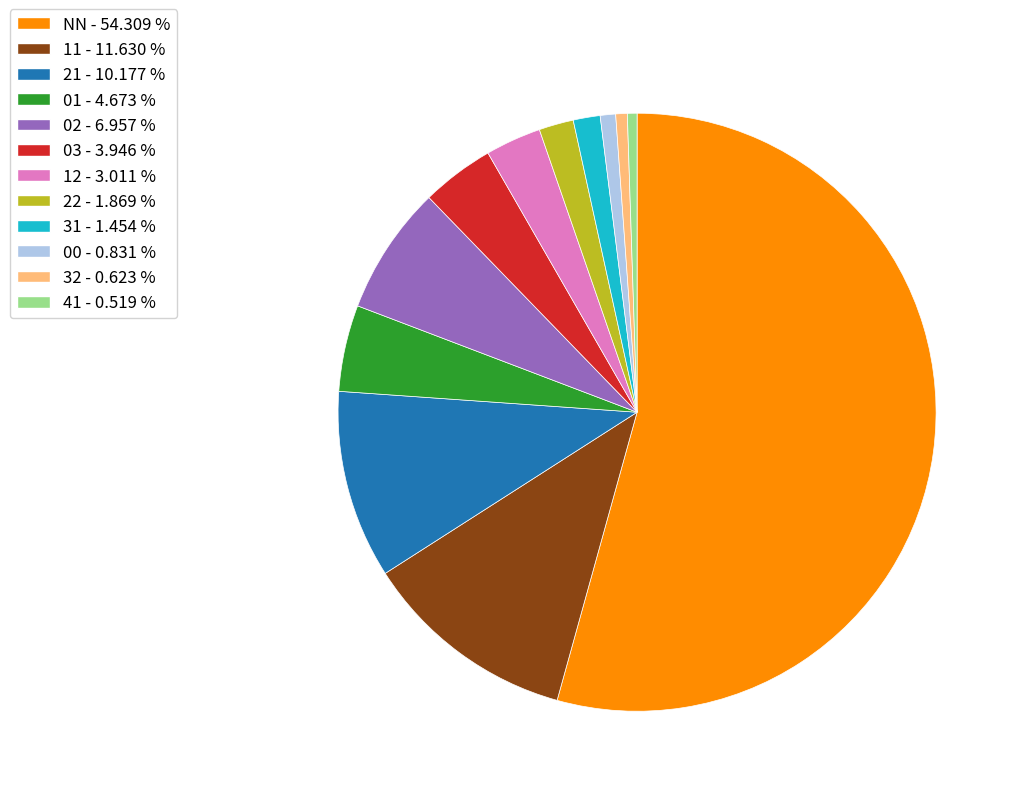

Does 22 - 1.869 % account for over 50% of the chart?

No